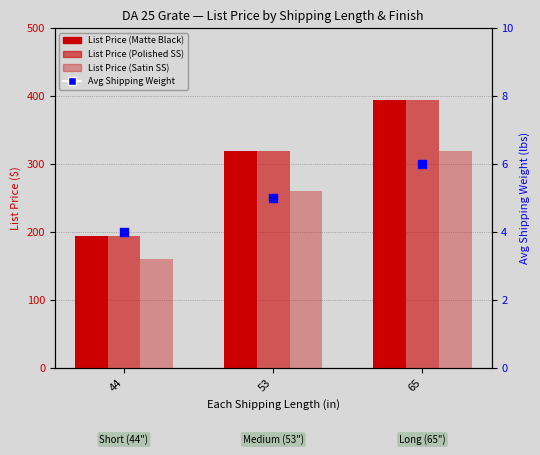

Which series reaches the maximum Y coordinate?

Matte Black